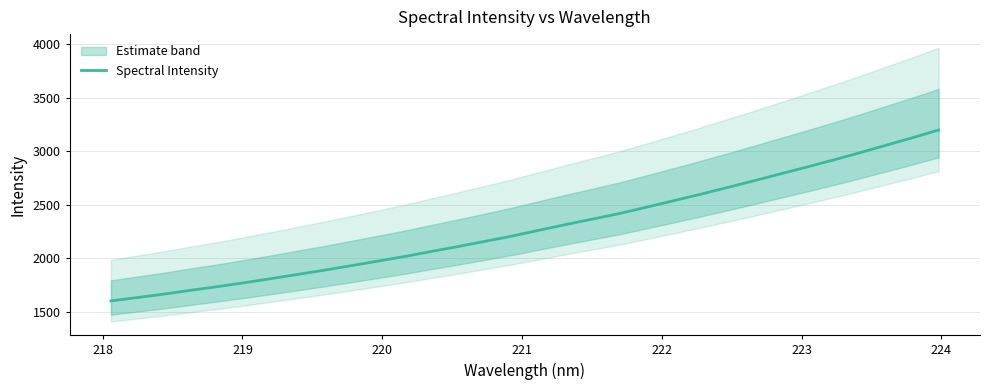

How many series are shown in this chart?

1